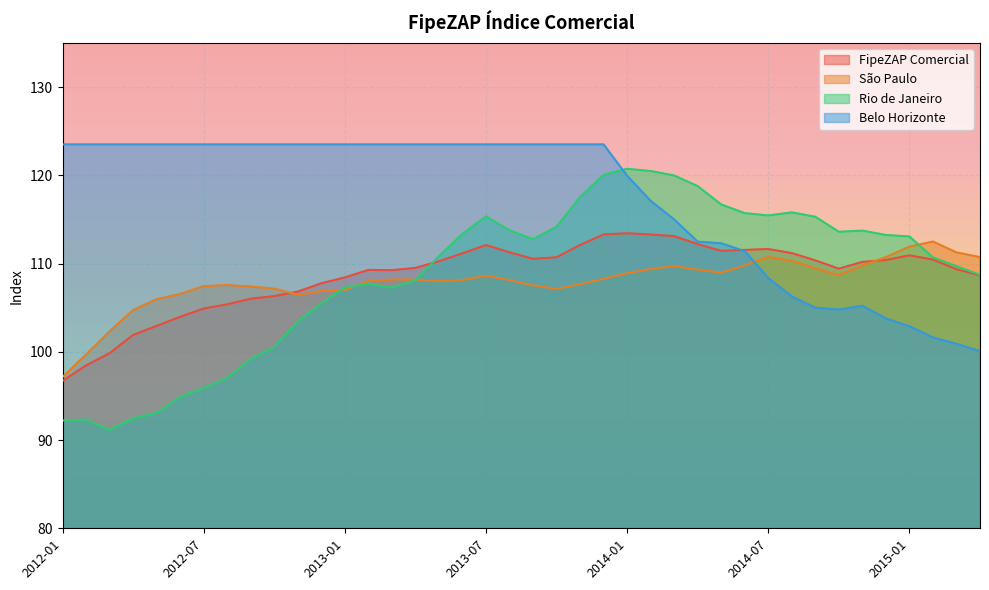

True or false: Rio de Janeiro has more than 2 points higher than both neighbors.

True